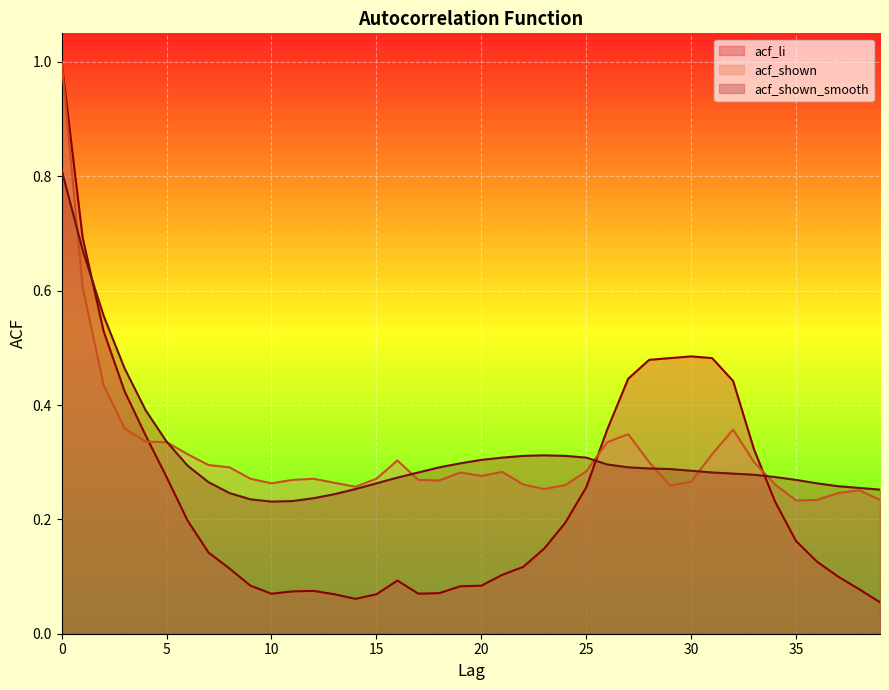

True or false: acf_shown_smooth has more than 0 interior local peaks.

True